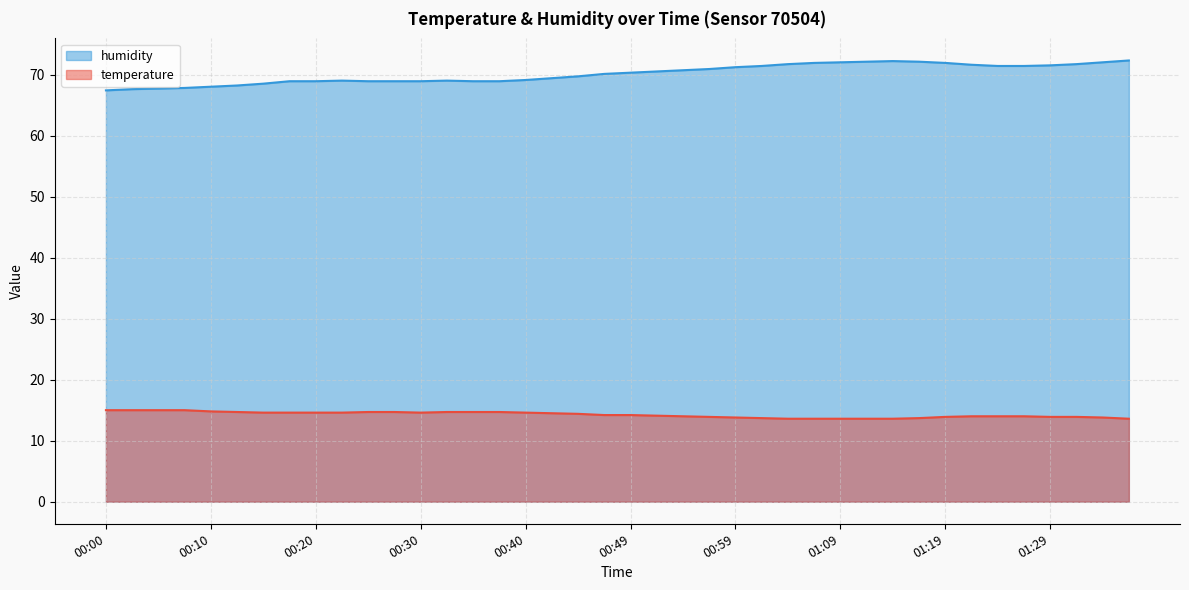

True or false: humidity and temperature cross at least once.

False